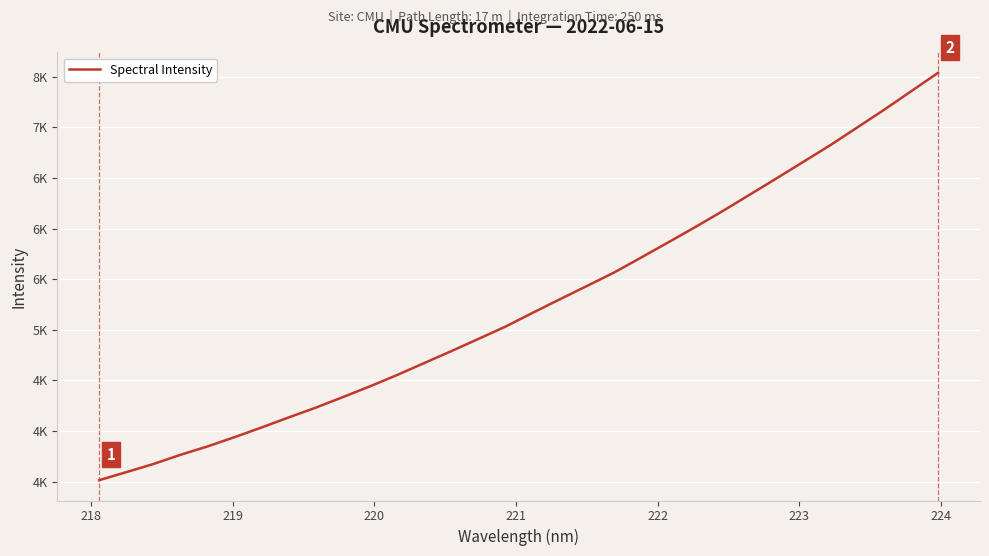

What is the maximum value shown in the chart?

7537.8